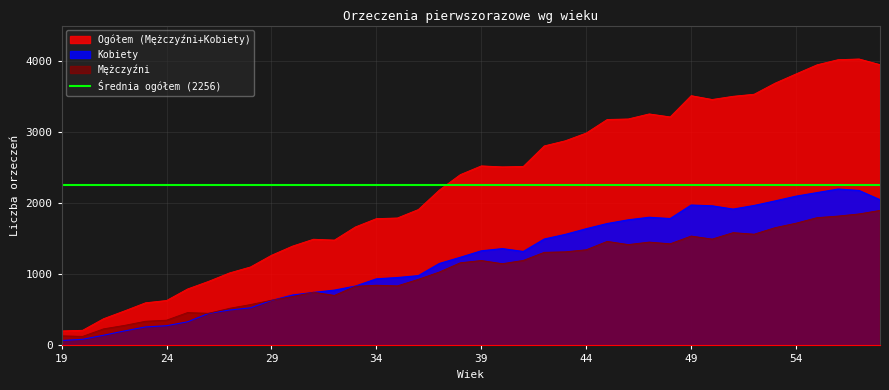

The Kobiety series shows 481 at 37. True or false?

False